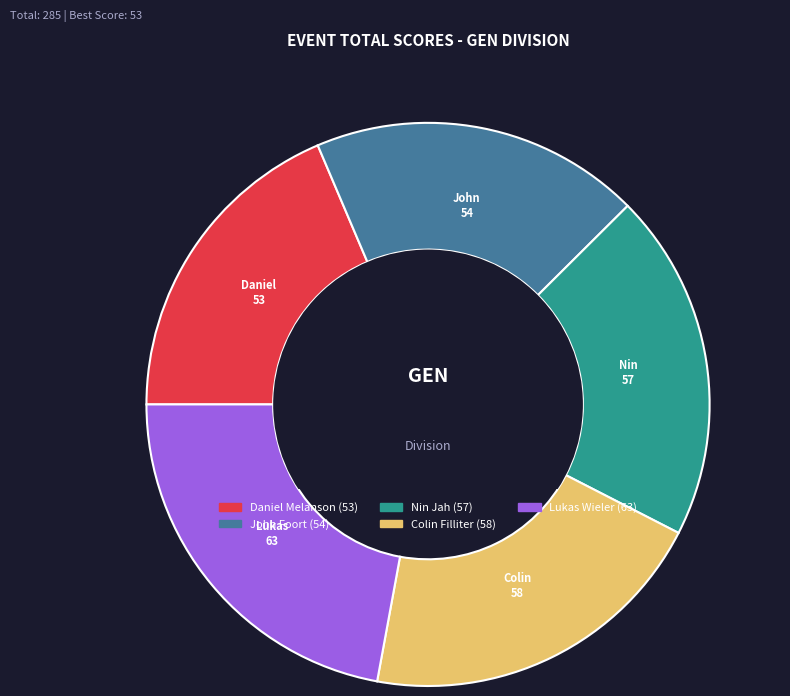

What is the largest slice in the pie chart?

Lukas Wieler